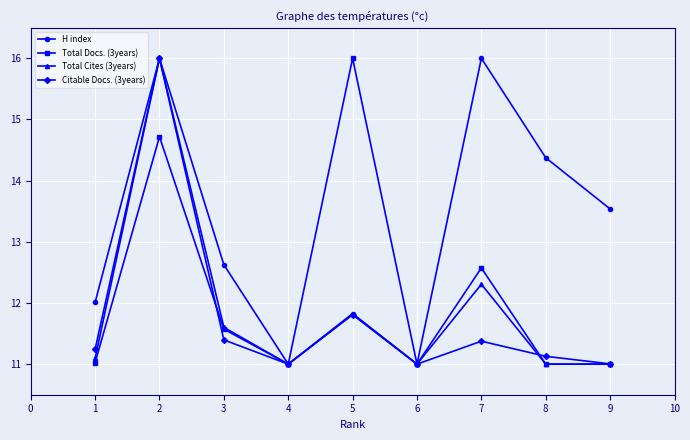

The value of Total Cites (3years) at 6 is 21.7. True or false?

False